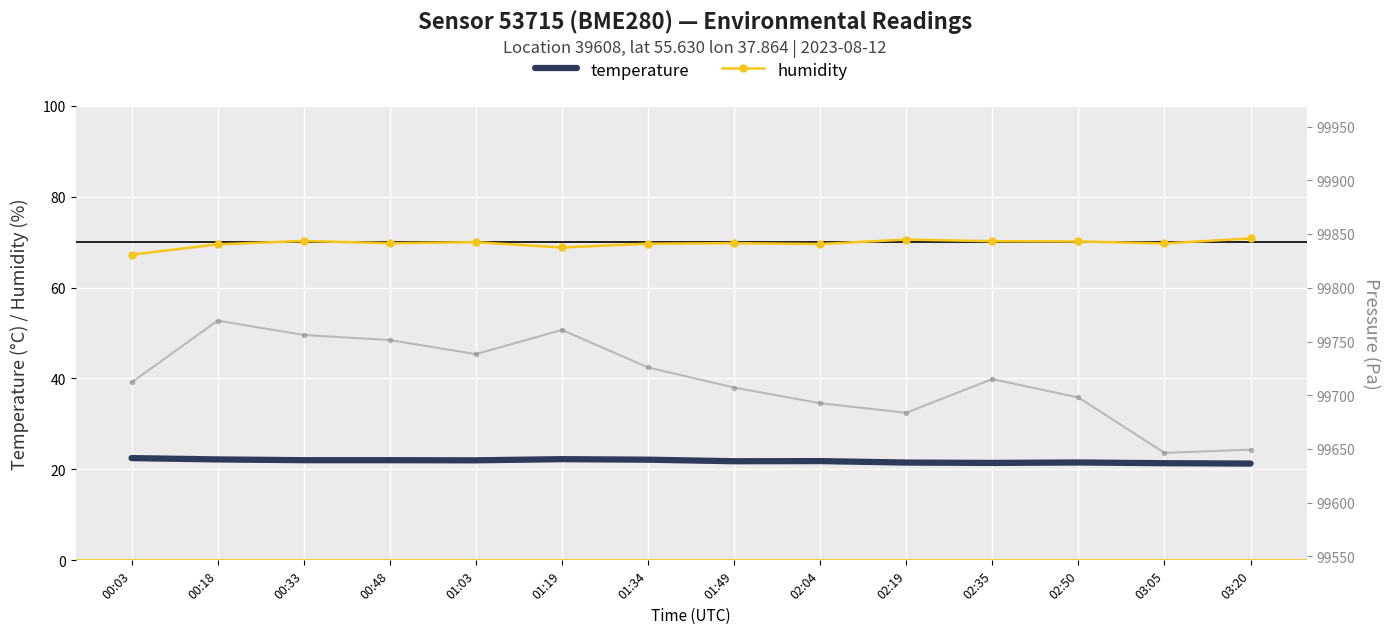

What is the label of the 14th point from the left?

03:20